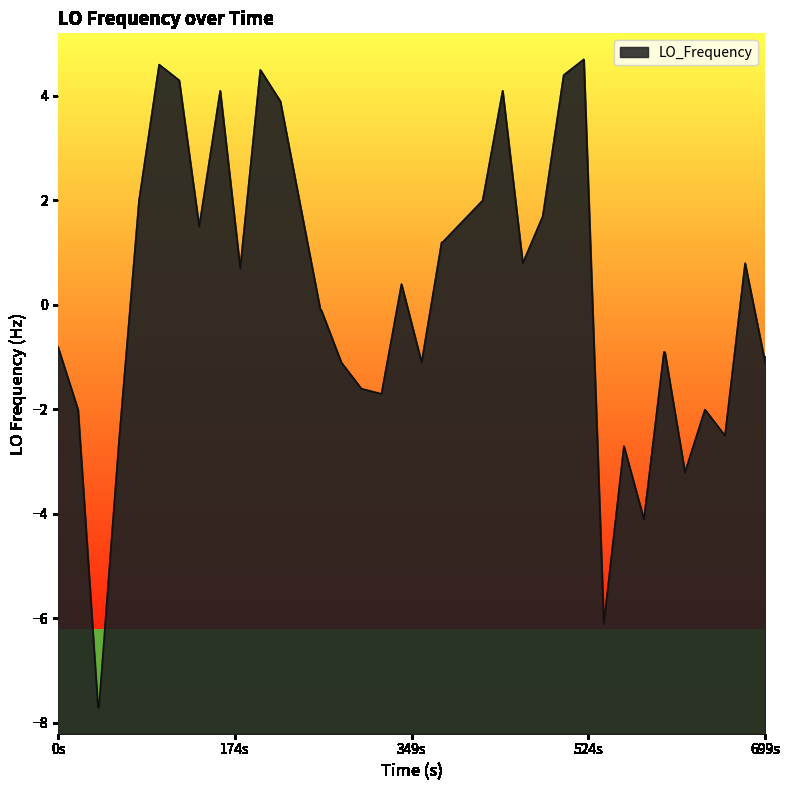

How many lines are shown in the chart?

1